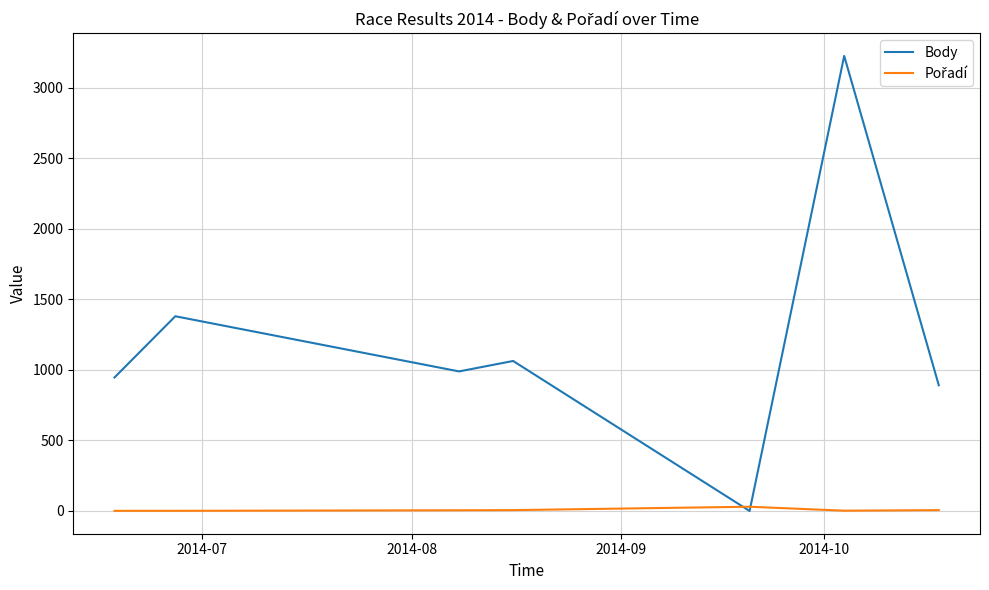

Which series has the largest range (max minus min)?

Body